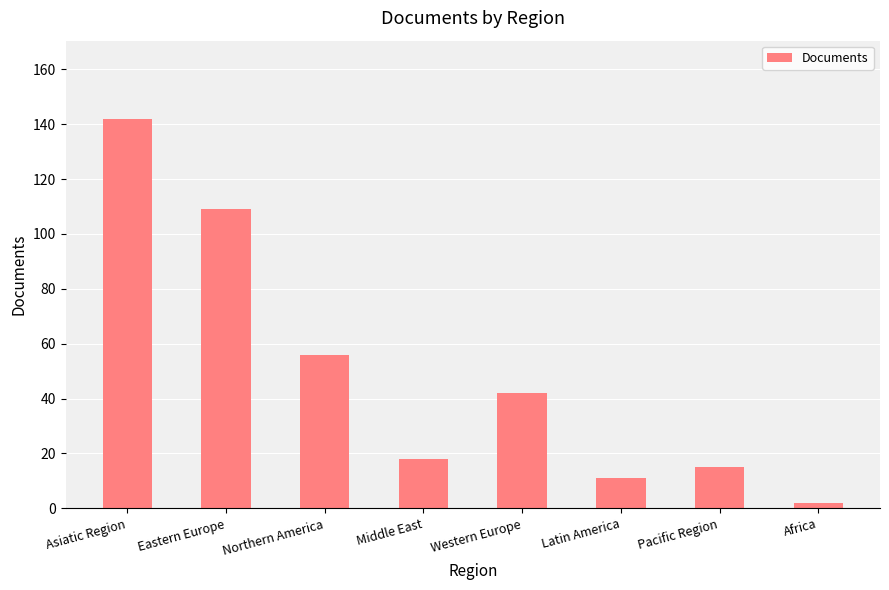

True or false: the data shows 43 at Asiatic Region.

False